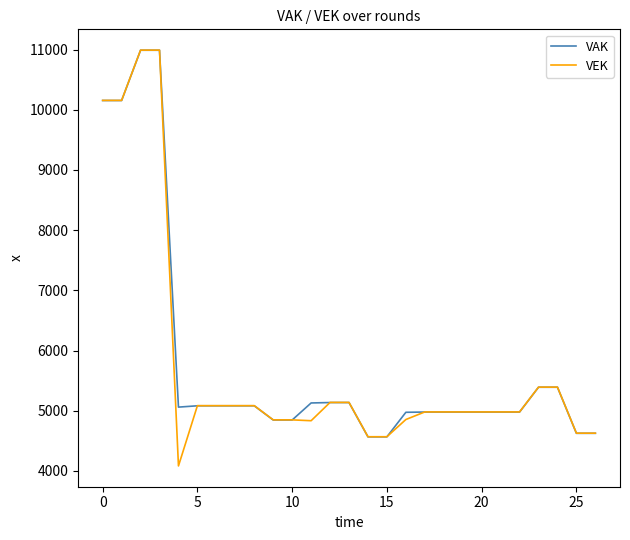

What is the maximum value shown in the chart?

10990